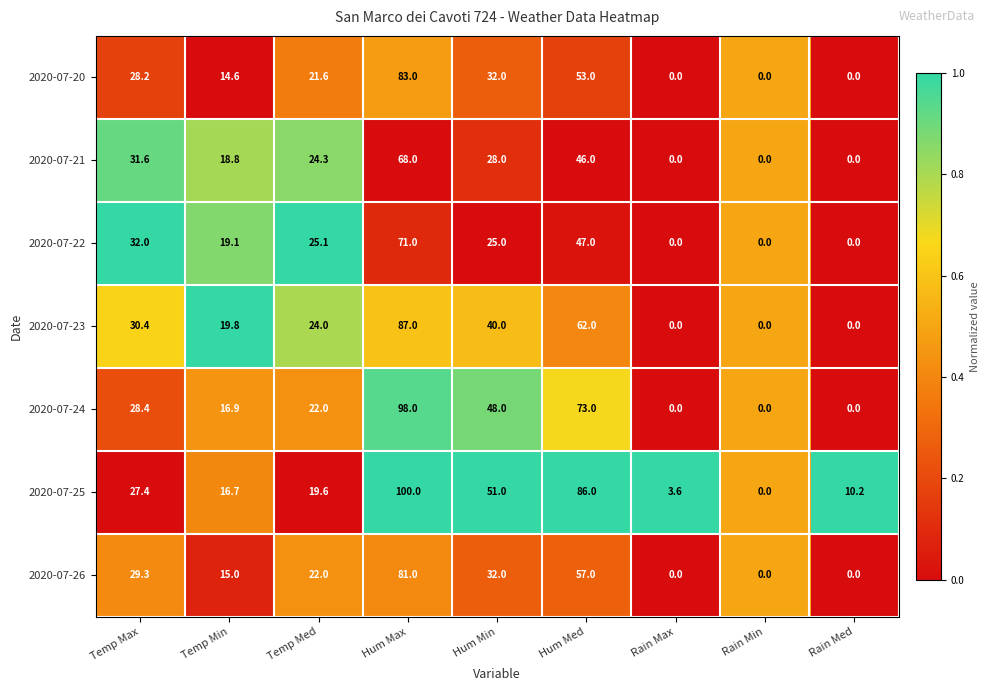

Read the 2020-07-25 value at Temp Max.

27.4